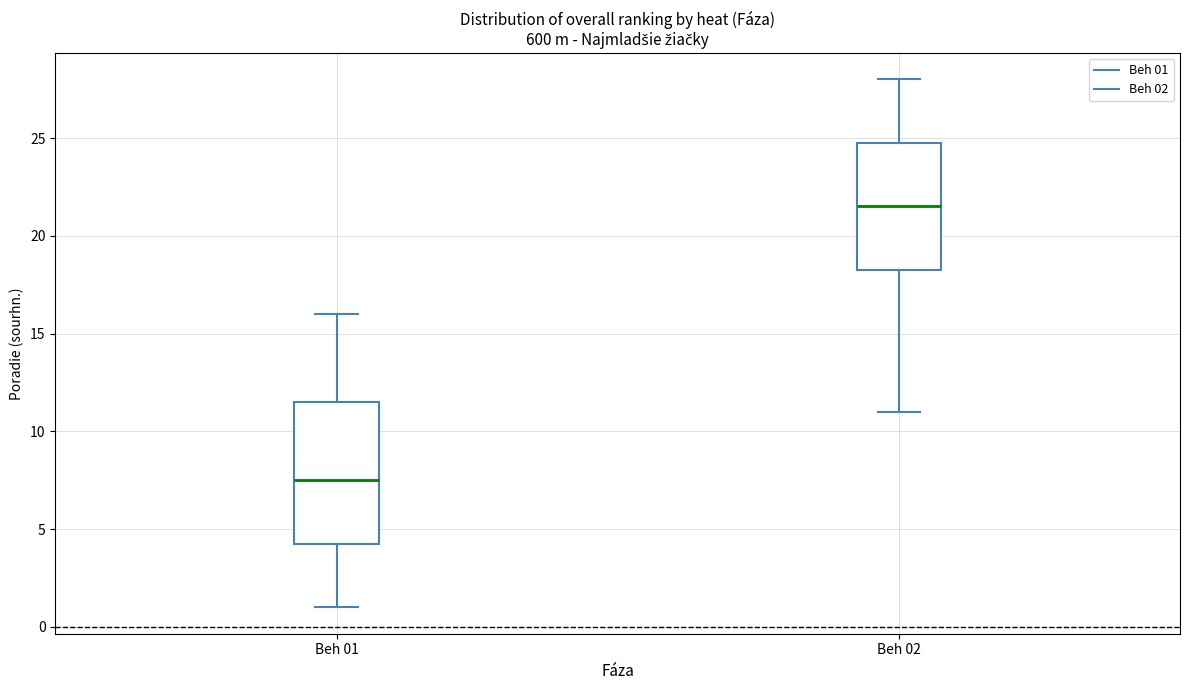

Which box has the lowest median line?

Beh 01